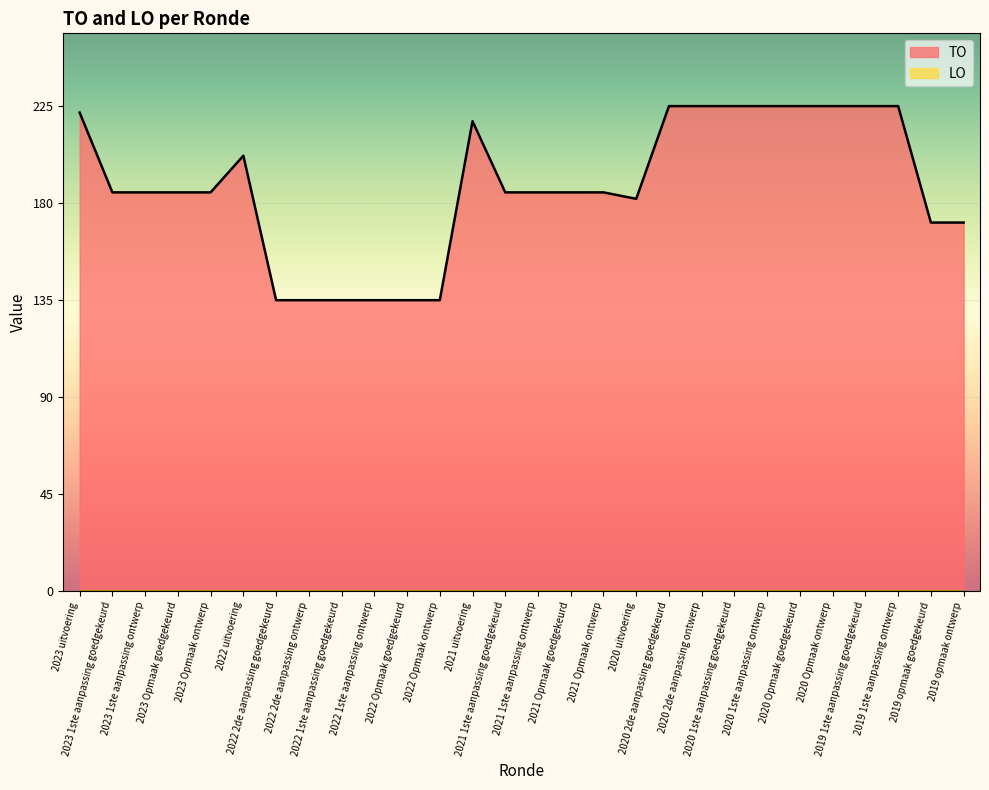

Approximately how many times larger is the value at 2019 1ste aanpassing ontwerp compared to 2022 1ste aanpassing ontwerp?

1.7